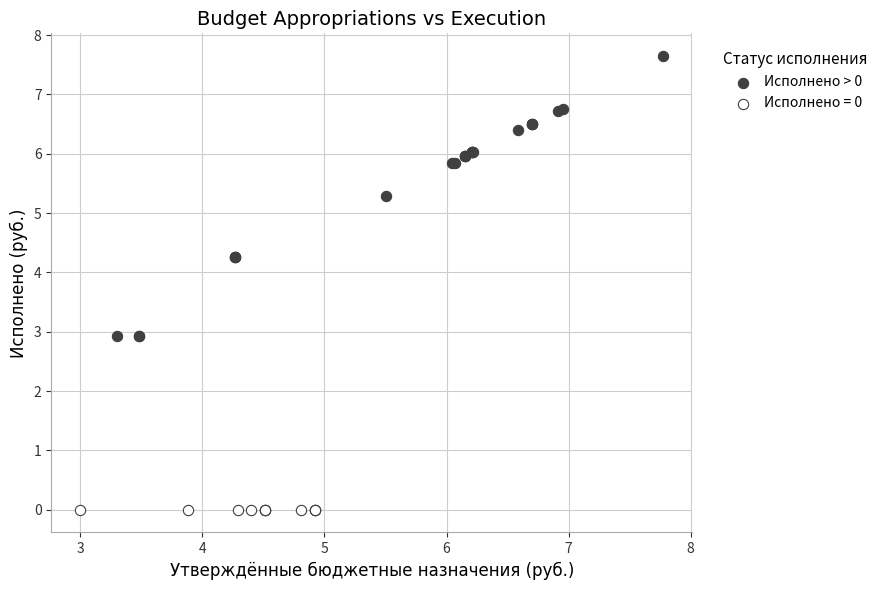

Which series reaches the minimum Y coordinate?

Исполнено = 0